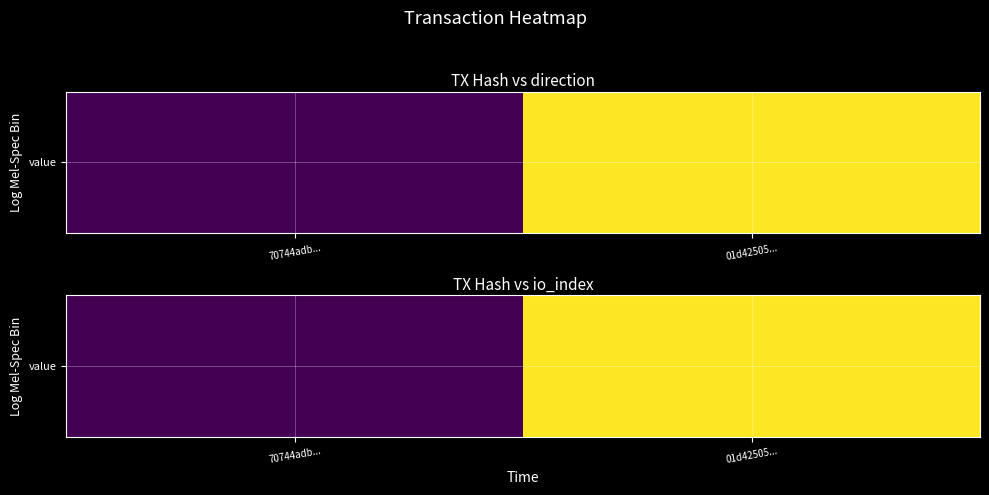

Reading left to right, transcribe all the data shown in this chart.

2	12